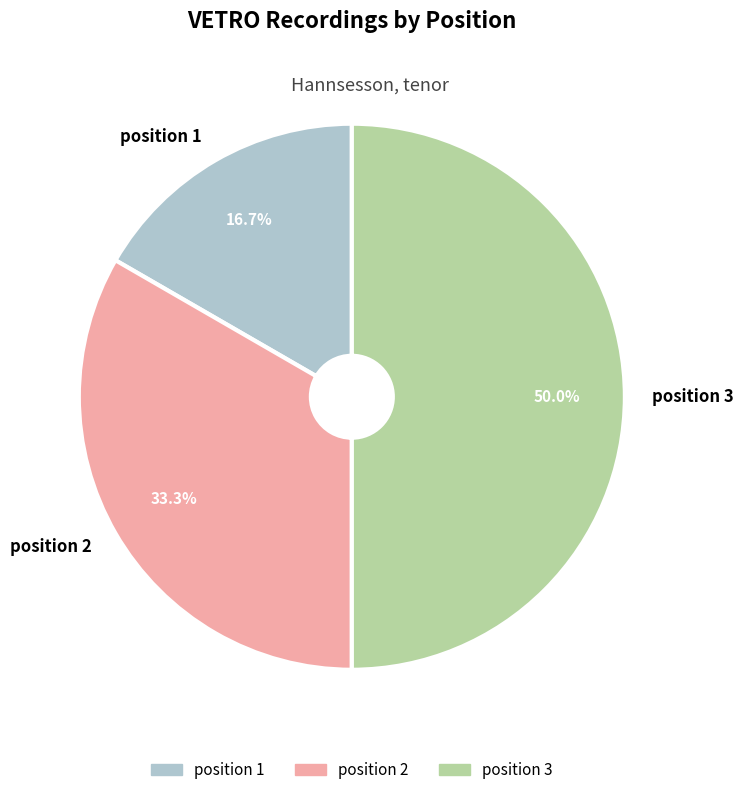

To the nearest percent, what is the average slice percentage?

33%